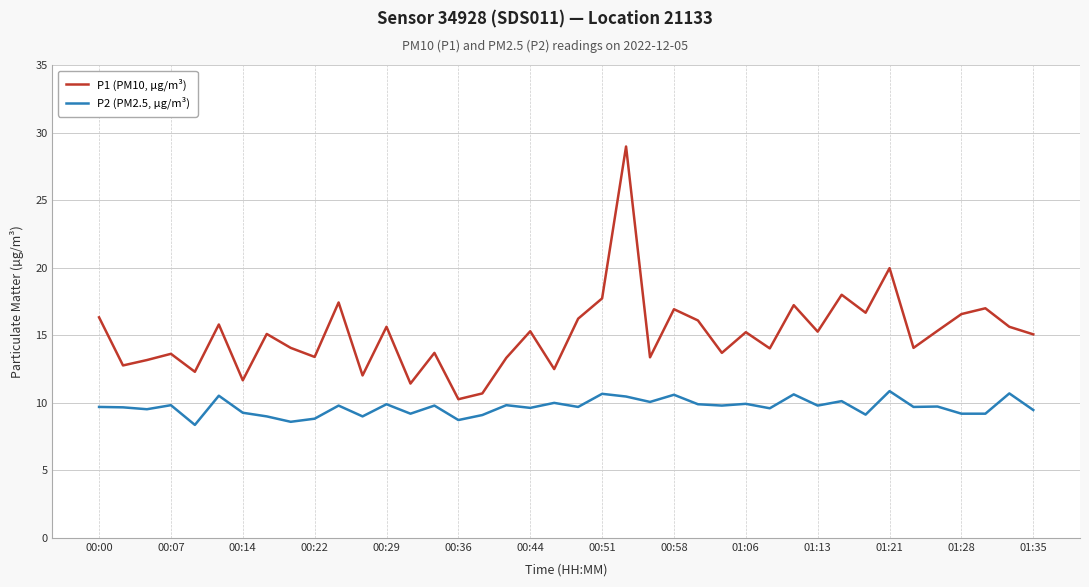

What are all the series names shown in the legend?

P1 (PM10, µg/m³), P2 (PM2.5, µg/m³)